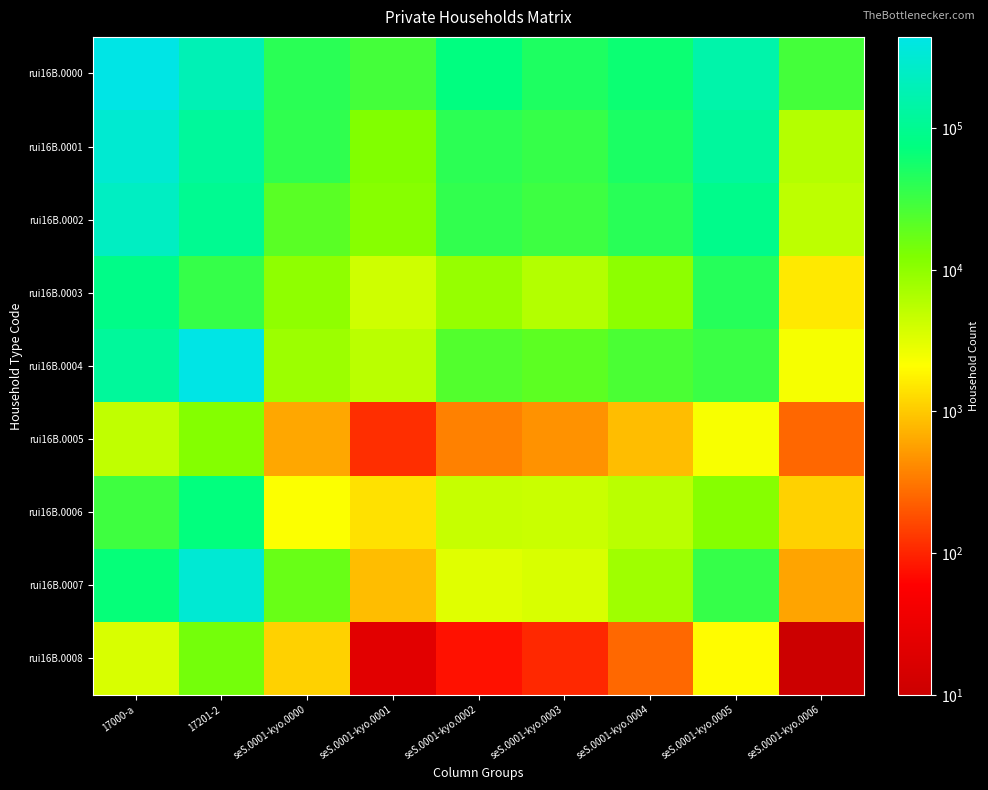

Reading left to right, transcribe all the data shown in this chart.

rui16B.0000: 17000-a=440247	17201-2=190871	seS.0001-kyo.0000=41524	seS.0001-kyo.0001=28187	seS.0001-kyo.0002=74623	seS.0001-kyo.0003=48189	seS.0001-kyo.0004=61923	seS.0001-kyo.0005=157400	seS.0001-kyo.0006=28401
rui16B.0001: 17000-a=306998	17201-2=119621	seS.0001-kyo.0000=38071	seS.0001-kyo.0001=11980	seS.0001-kyo.0002=40583	seS.0001-kyo.0003=34808	seS.0001-kyo.0004=50185	seS.0001-kyo.0005=125521	seS.0001-kyo.0006=5850
rui16B.0002: 17000-a=238496	17201-2=100600	seS.0001-kyo.0000=20917	seS.0001-kyo.0001=11126	seS.0001-kyo.0002=37338	seS.0001-kyo.0003=31207	seS.0001-kyo.0004=42254	seS.0001-kyo.0005=90397	seS.0001-kyo.0006=5257
rui16B.0003: 17000-a=84725	17201-2=34514	seS.0001-kyo.0000=9862	seS.0001-kyo.0001=4166	seS.0001-kyo.0002=9035	seS.0001-kyo.0003=6039	seS.0001-kyo.0004=10206	seS.0001-kyo.0005=43876	seS.0001-kyo.0006=1541
rui16B.0004: 17000-a=118411	17201-2=431664	seS.0001-kyo.0000=8275	seS.0001-kyo.0001=5451	seS.0001-kyo.0002=23332	seS.0001-kyo.0003=20312	seS.0001-kyo.0004=25757	seS.0001-kyo.0005=32926	seS.0001-kyo.0006=2358
rui16B.0005: 17000-a=4965	17201-2=11471	seS.0001-kyo.0000=613	seS.0001-kyo.0001=114	seS.0001-kyo.0002=364	seS.0001-kyo.0003=462	seS.0001-kyo.0004=838	seS.0001-kyo.0005=2323	seS.0001-kyo.0006=251
rui16B.0006: 17000-a=30395	17201-2=71610	seS.0001-kyo.0000=2167	seS.0001-kyo.0001=1395	seS.0001-kyo.0002=4607	seS.0001-kyo.0003=4394	seS.0001-kyo.0004=5453	seS.0001-kyo.0005=11272	seS.0001-kyo.0006=1107
rui16B.0007: 17000-a=68502	17201-2=315365	seS.0001-kyo.0000=17154	seS.0001-kyo.0001=854	seS.0001-kyo.0002=3245	seS.0001-kyo.0003=3601	seS.0001-kyo.0004=7931	seS.0001-kyo.0005=35124	seS.0001-kyo.0006=593
rui16B.0008: 17000-a=3592	17201-2=14368	seS.0001-kyo.0000=1104	seS.0001-kyo.0001=22	seS.0001-kyo.0002=77	seS.0001-kyo.0003=105	seS.0001-kyo.0004=259	seS.0001-kyo.0005=2016	seS.0001-kyo.0006=9